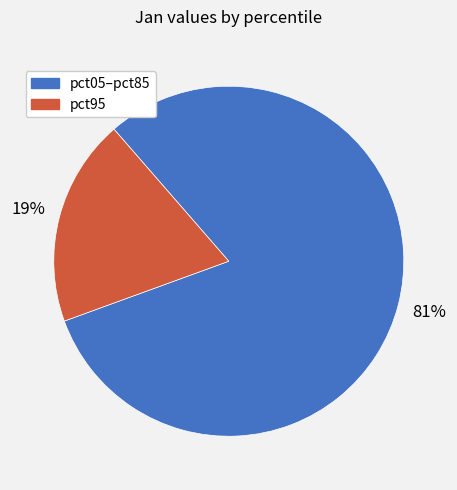

To the nearest percent, what is the average slice percentage?

50%